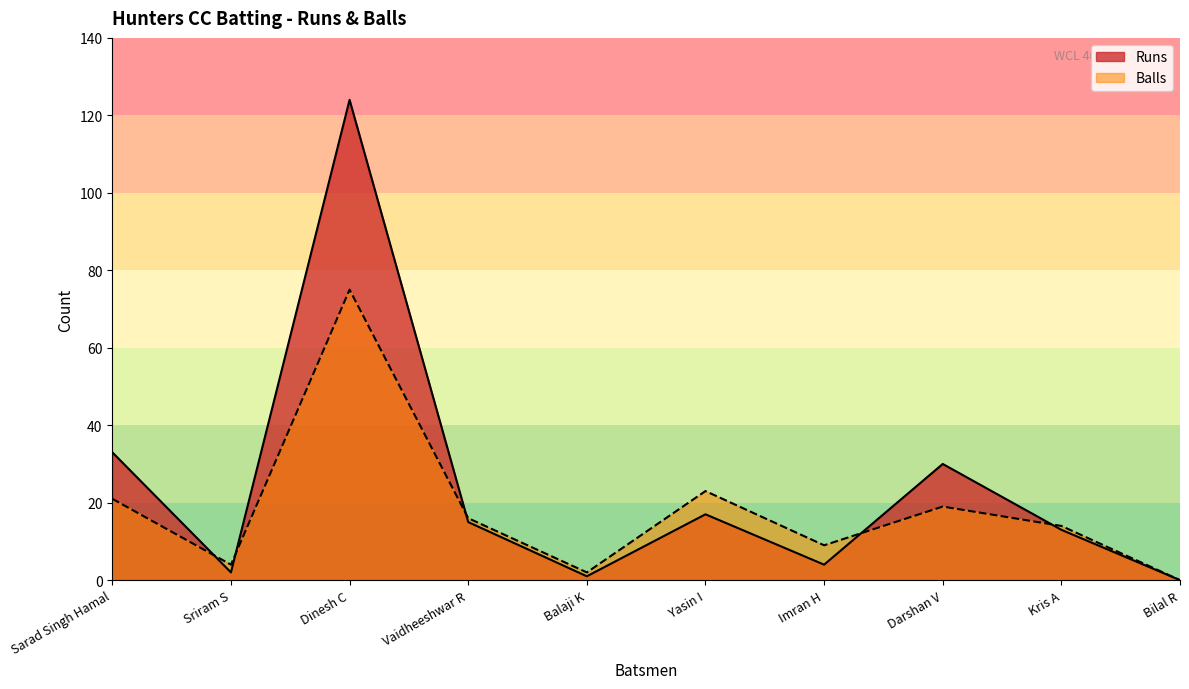

What is the maximum value shown in the chart?

124